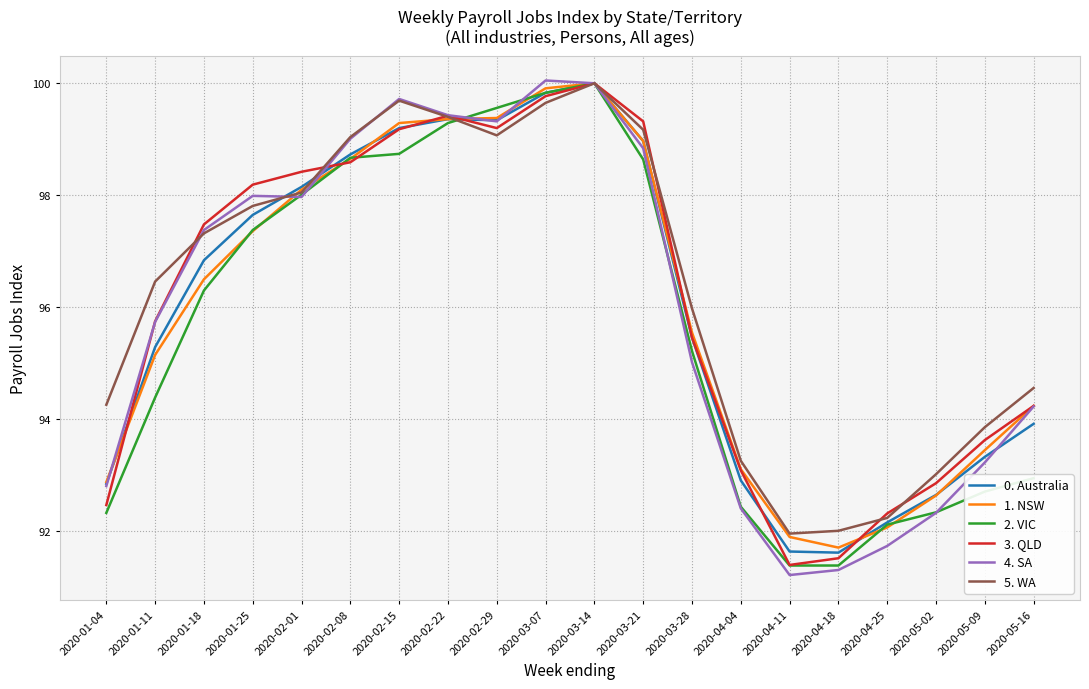

What position from the right is 2020-05-02?

3